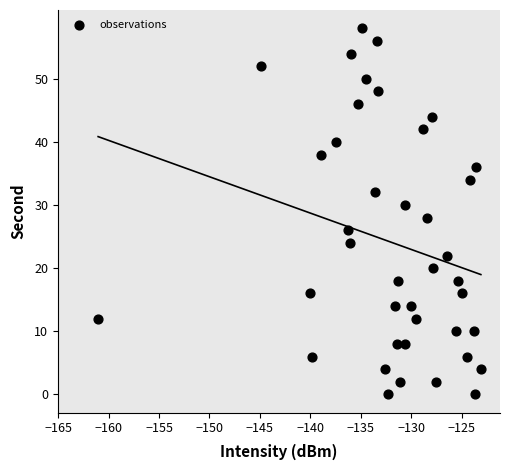

What is the range of Y values (max minus min)?

58